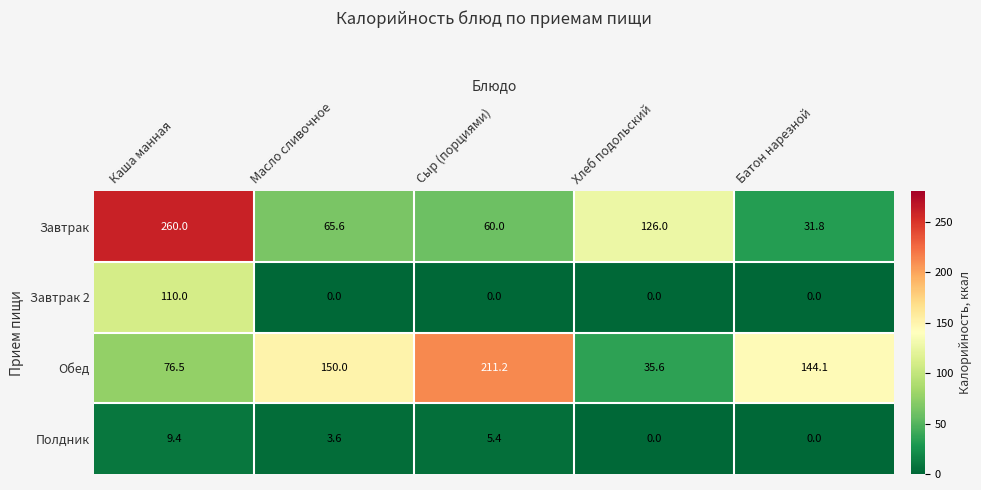

The Завтрак 2 series shows -36.0 at Сыр (порциями). True or false?

False